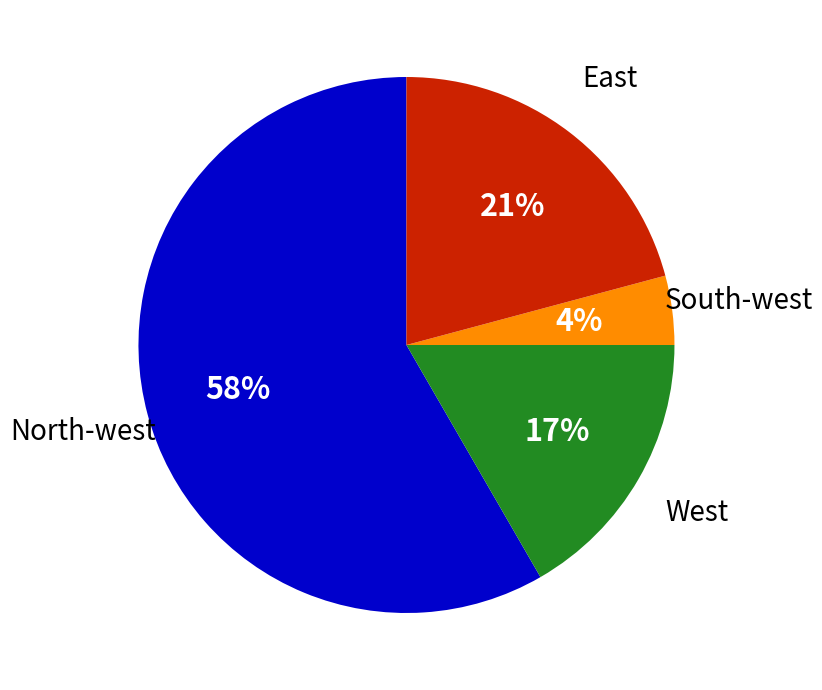

To the nearest percent, what is the difference between the largest and smallest slice percentages?

54%